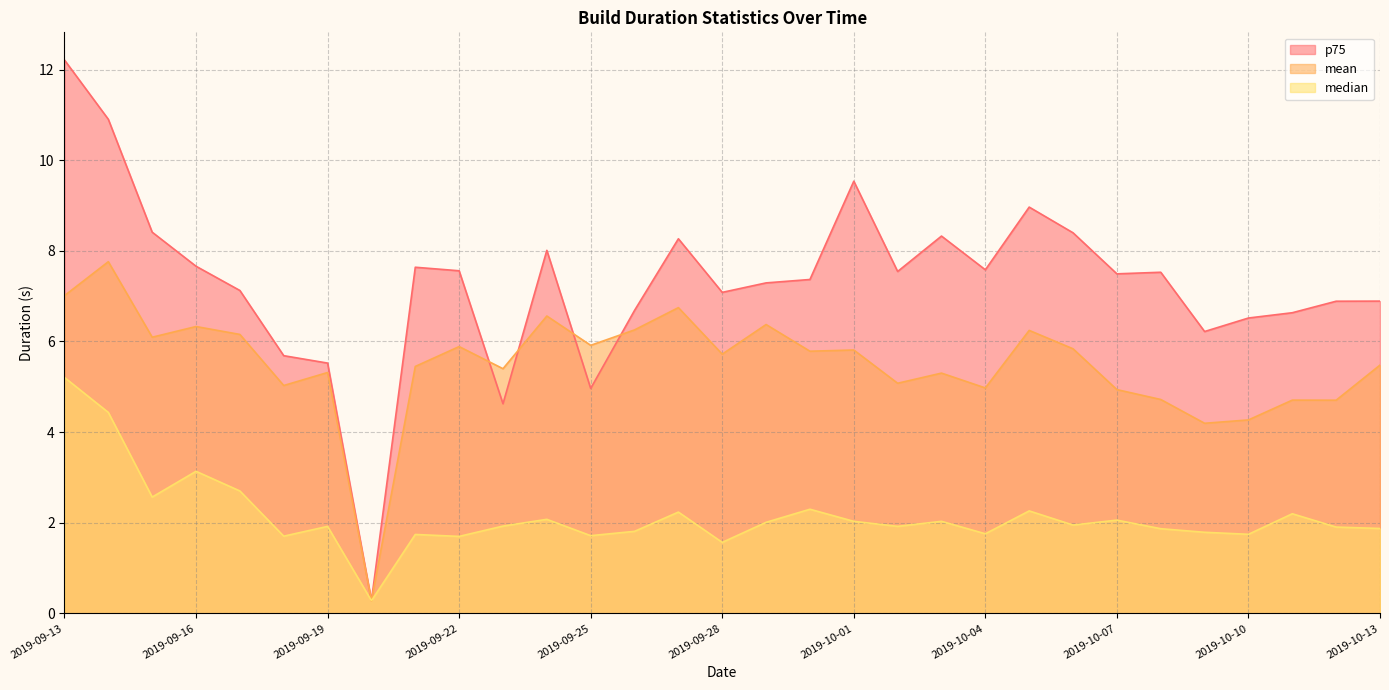

How many interior local peaks does the p75 series have?

7